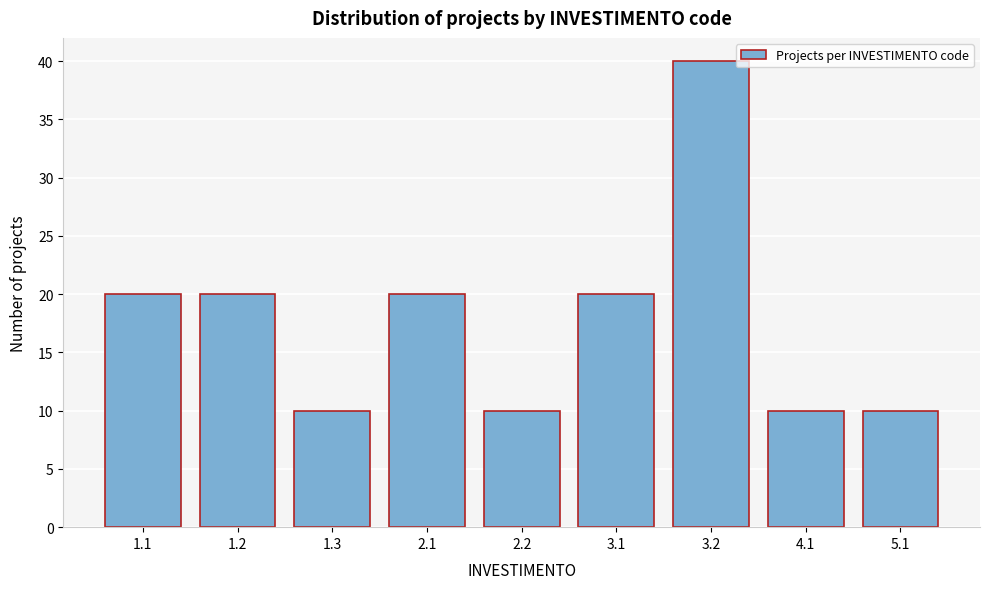

Reading left to right, what are all the values shown in this chart?

1.1=20	1.2=20	1.3=10	2.1=20	2.2=10	3.1=20	3.2=40	4.1=10	5.1=10